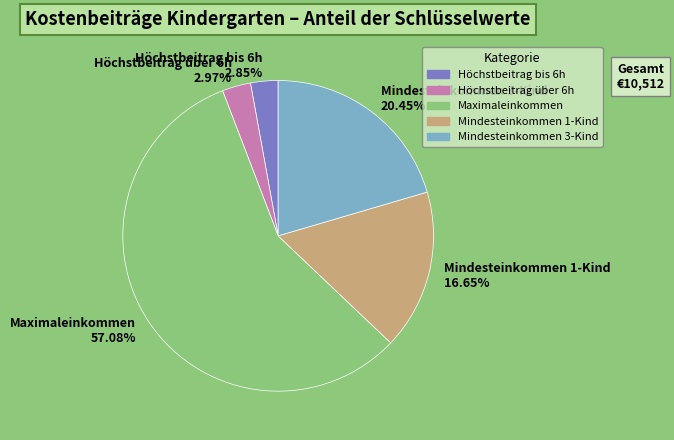

Is the sum of Höchstbeitrag bis 6h 2.85% and Mindesteinkommen 1-Kind 16.65% greater than half?

No